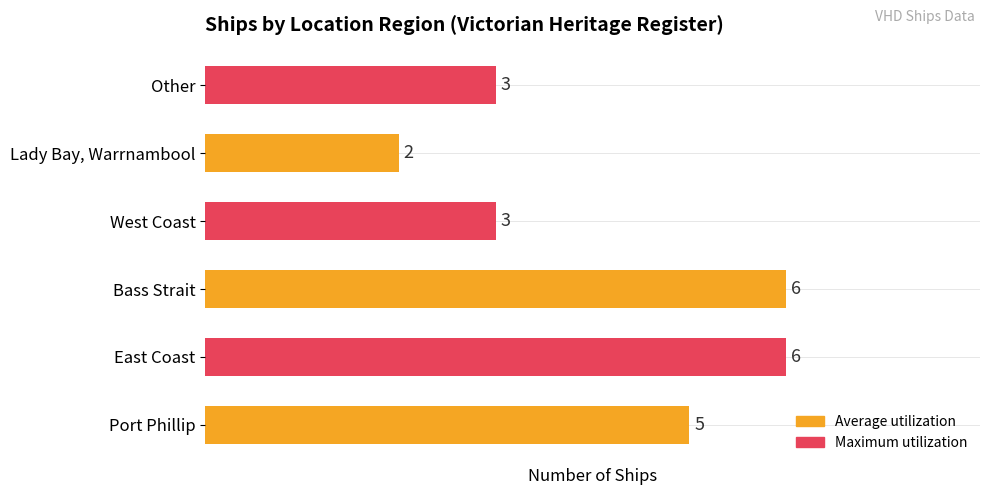

At which category does the chart reach its minimum across all series?

Lady Bay, Warrnambool